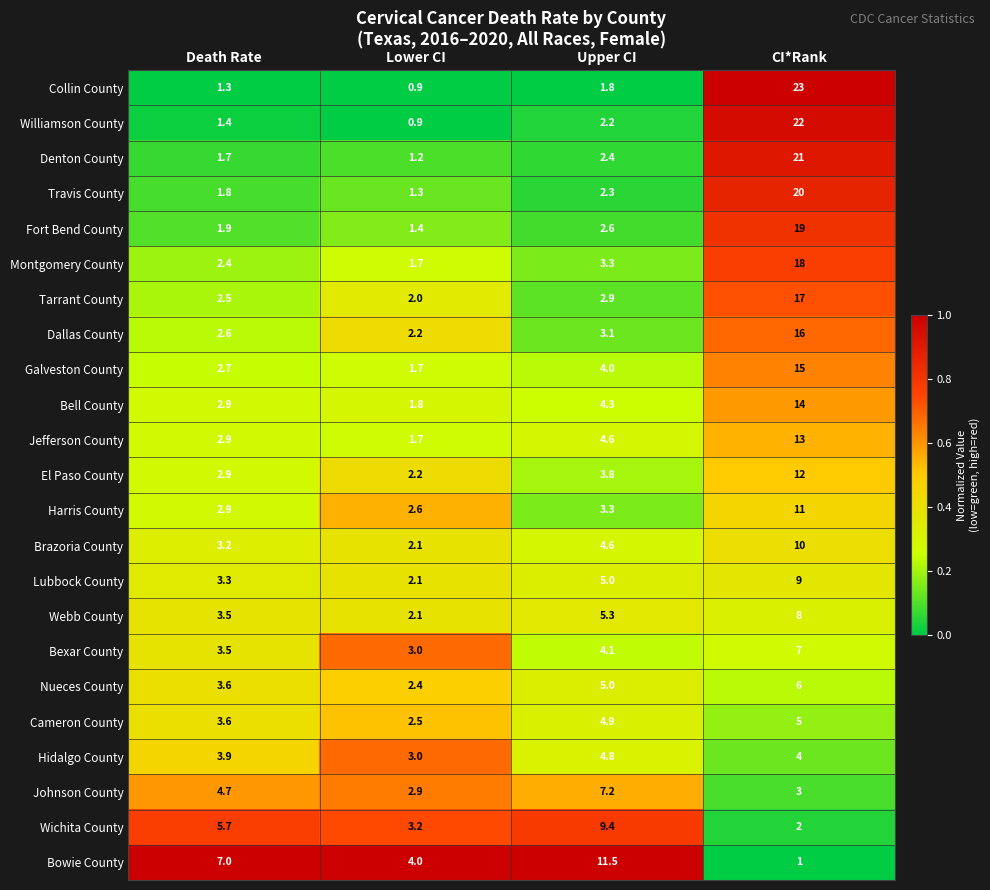

At which label is Nueces County closest to 4?

Death Rate